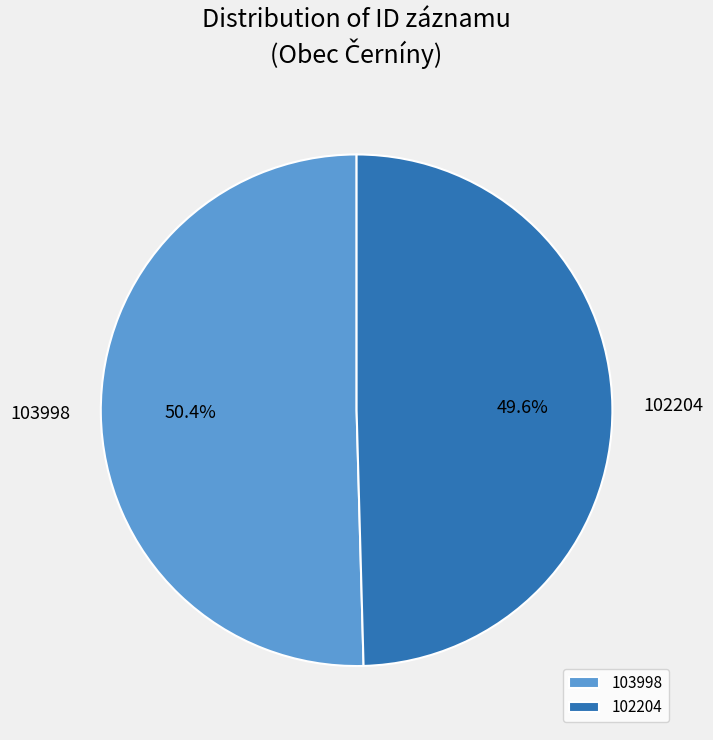

True or false: 103998 accounts for 99% of the total.

False